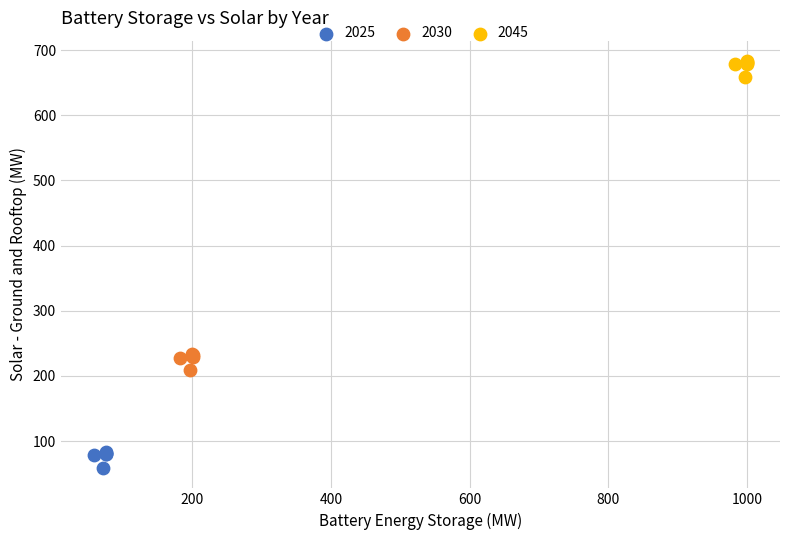

Which series reaches the minimum Y coordinate?

2025